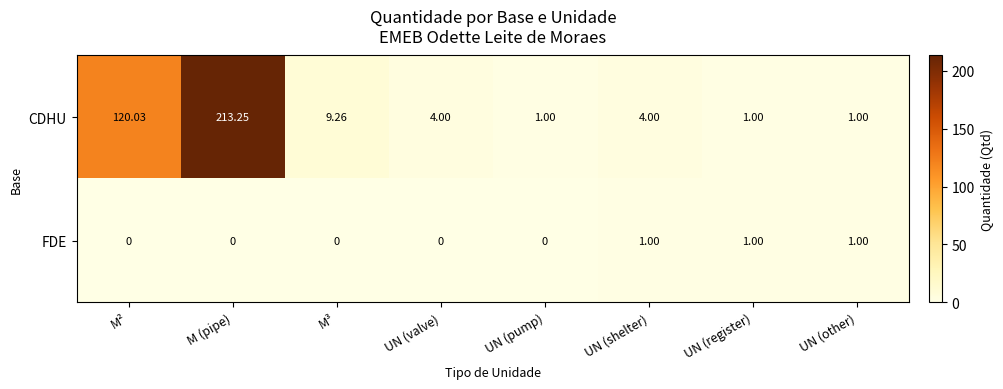

At which label does CDHU reach its peak?

M (pipe)